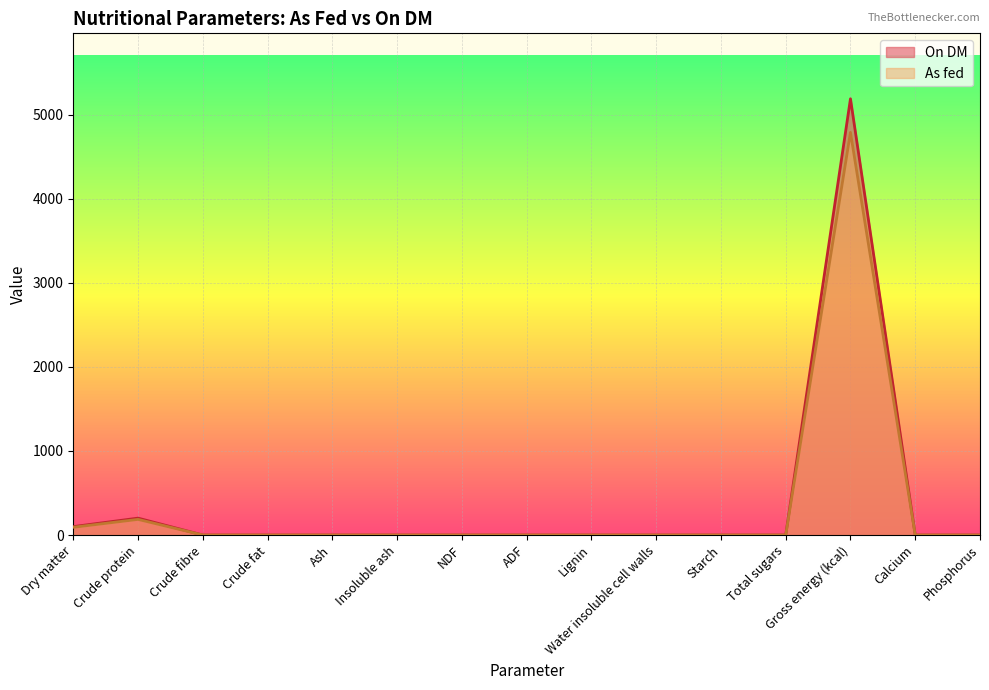

The value of On DM at Gross energy (kcal) is 5190.0. True or false?

True